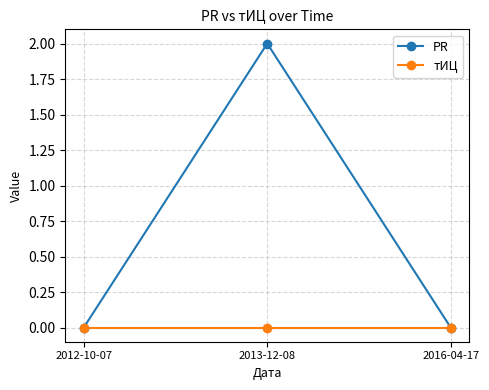

Which series has the widest spread of values?

PR